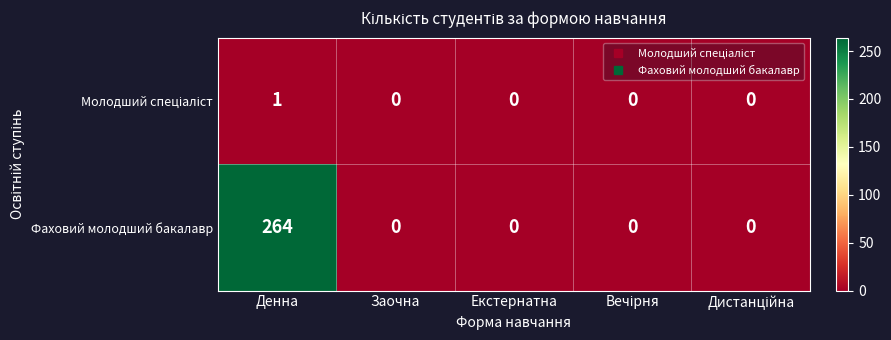

At how many categories does at least one series exceed 216?

1